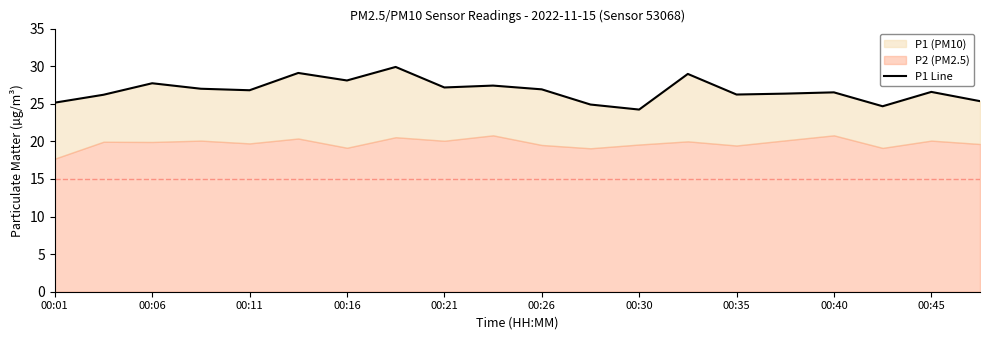

What is the change in value from 00:01 to 00:30?

-0.9